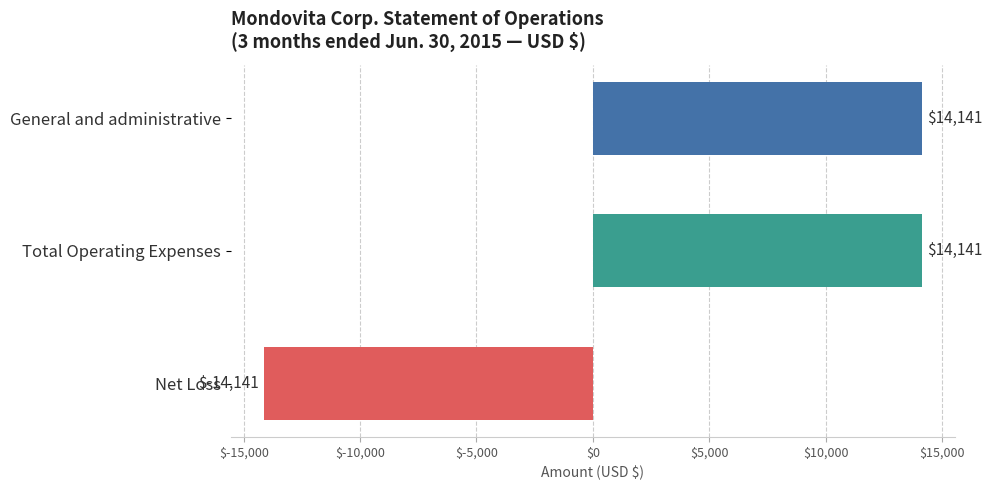

Is it true that the value at Total Operating Expenses is 14141?

True